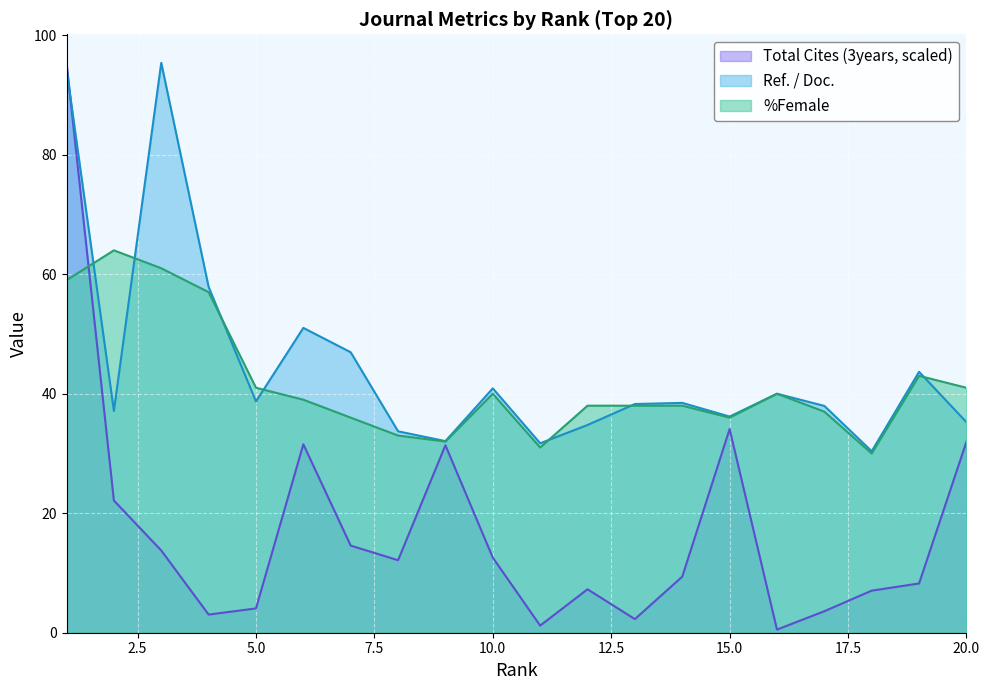

Reading left to right, extract all data points from this chart.

Ref. / Doc.: 1=94.3	2=37.1	3=95.4	4=57.9	5=38.7	6=51.0	7=46.9	8=33.7	9=32.1	10=40.9	11=31.7	12=34.8	13=38.3	14=38.5	15=36.2	16=40.0	17=38.0	18=30.4	19=43.7	20=35.2
Total Cites (3years): 1=95.4	2=22.1	3=13.8	4=3.0	5=4.1	6=31.5	7=14.6	8=12.1	9=31.4	10=12.6	11=1.2	12=7.3	13=2.3	14=9.4	15=34.1	16=0.5	17=3.6	18=7.0	19=8.2	20=32.0
%Female: 1=59.0	2=64.0	3=61.0	4=57.0	5=41.0	6=39.0	7=36.0	8=33.0	9=32.0	10=40.0	11=31.0	12=38.0	13=38.0	14=38.0	15=36.0	16=40.0	17=37.0	18=30.0	19=43.0	20=41.0